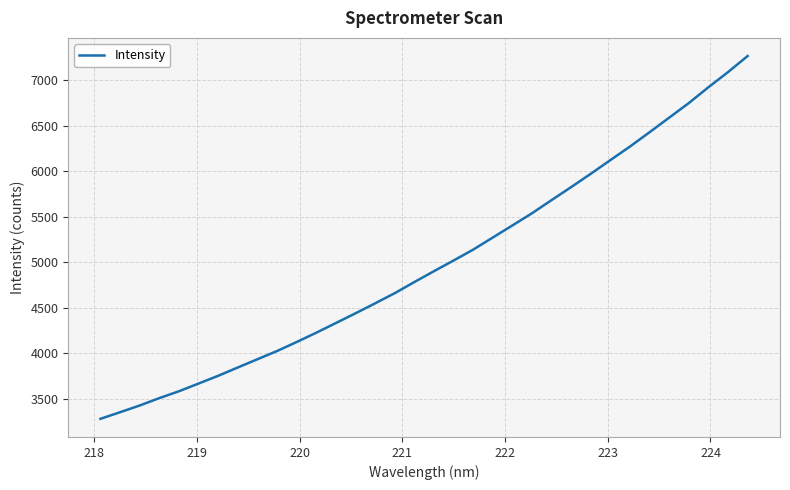

What is the greatest value displayed?

7262.3